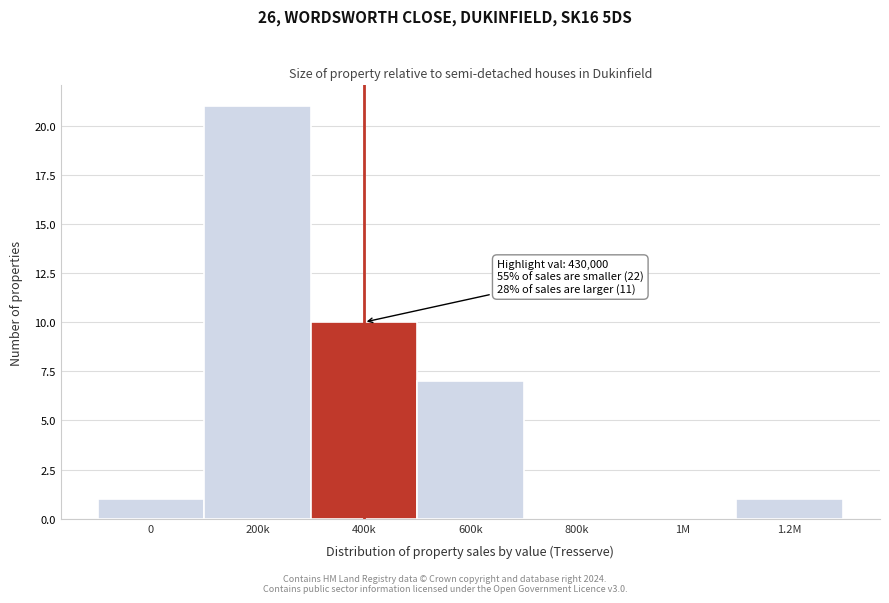

Reading left to right, extract all data points from this chart.

0=1	200k=21	400k=10	600k=7	800k=0	1M=0	1.2M=1